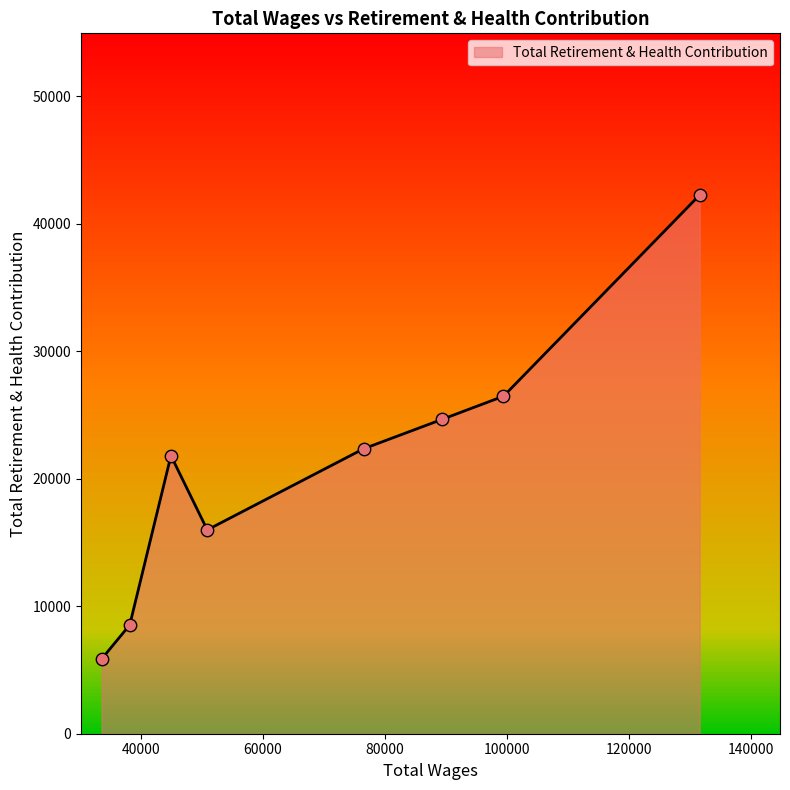

What is the change in value from 44934.0 to 38187.0?

-13276